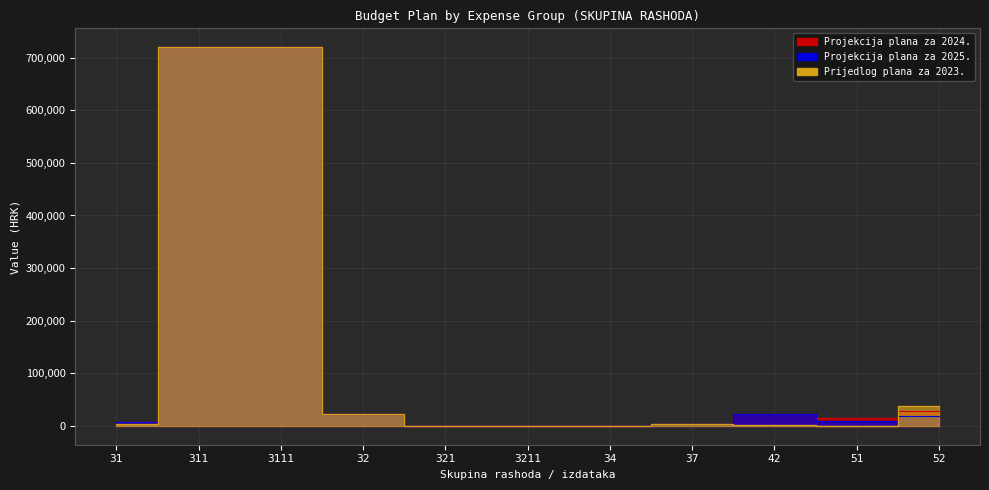

True or false: Projekcija plana za 2025. and Prijedlog plana za 2023. intersect in this chart.

True